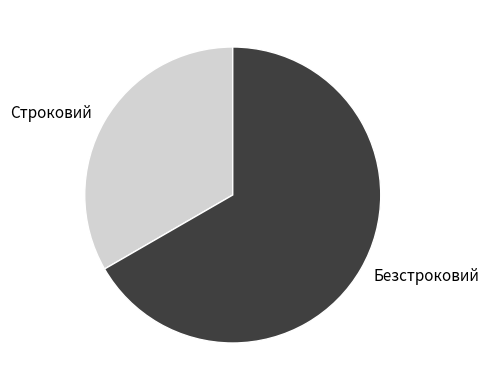

The Безстроковий slice represents 60% of the pie. True or false?

False